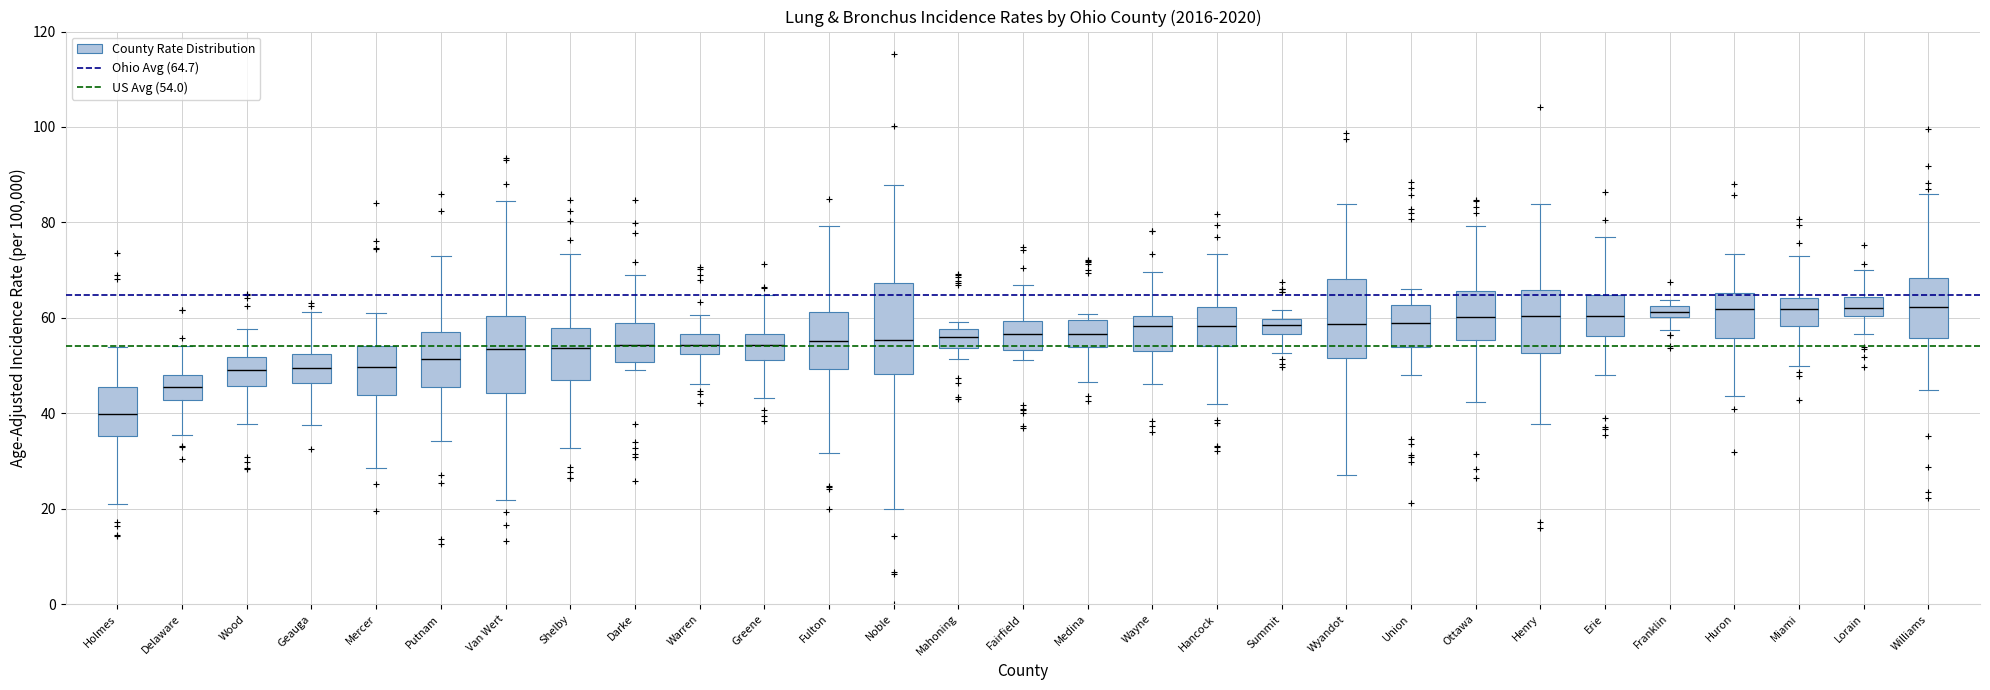

Which box is the tallest, from its lower edge to its upper edge?

Noble